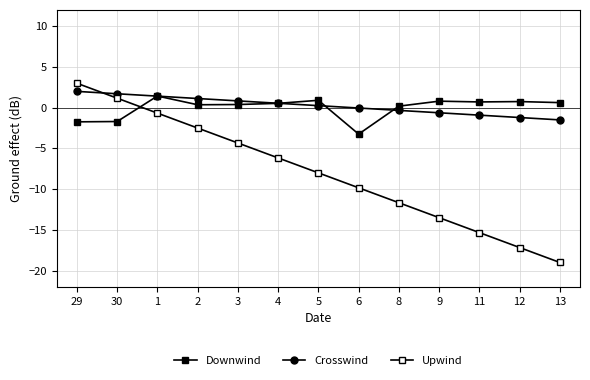

How many data points does each series have?

13